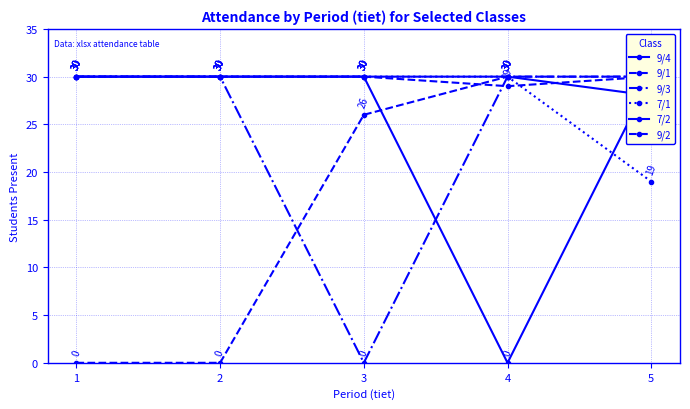

Which category has the highest value across all series?

1